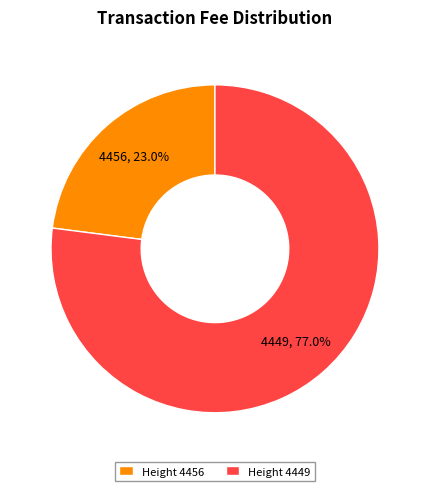

Rank the categories by value from lowest to highest.

Height 4456, Height 4449